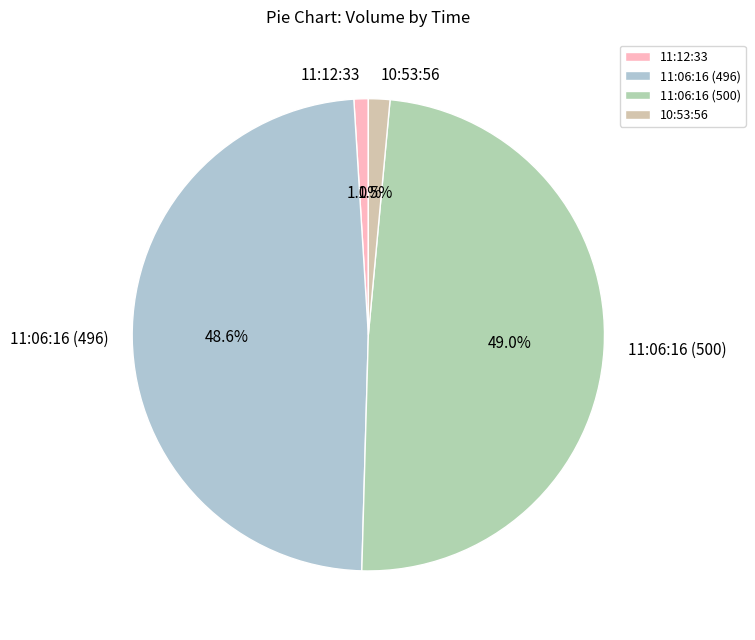

How much of the chart is everything except 11:06:16 (500)?

51.0%